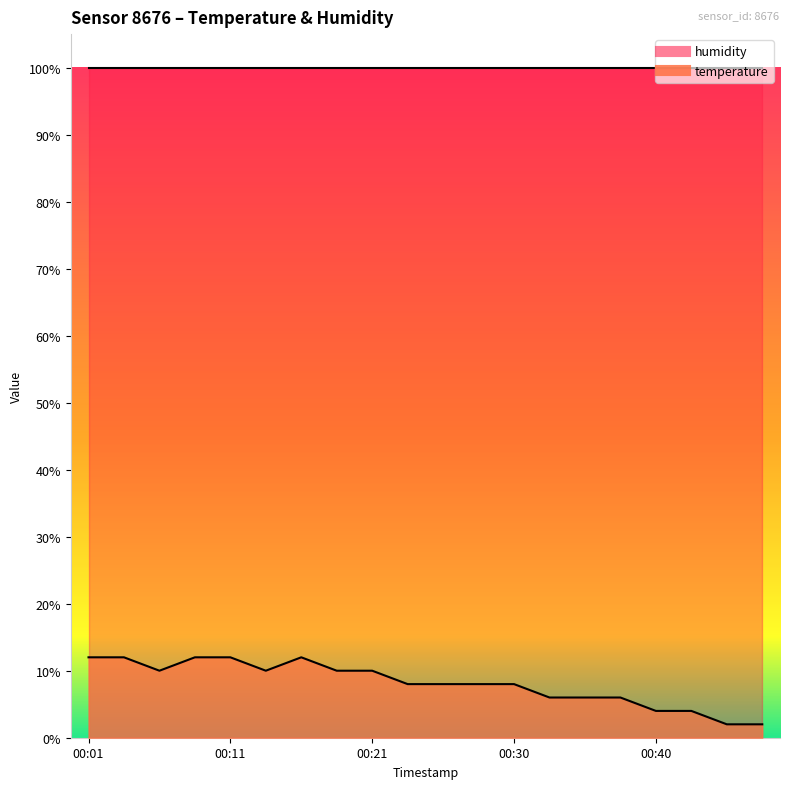

What is the value of the 16th point from the left?

6.0